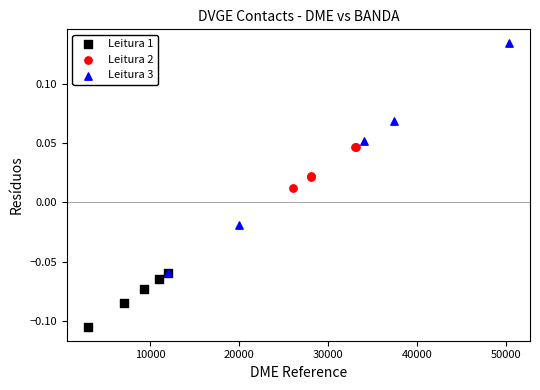

Which series contains the highest Y value?

Leitura 3